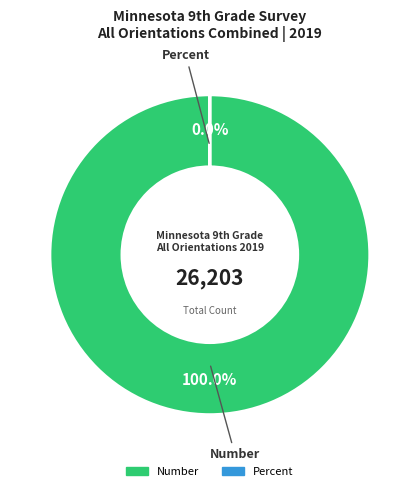

What is the change in value from Number to Percent?

-26202.3